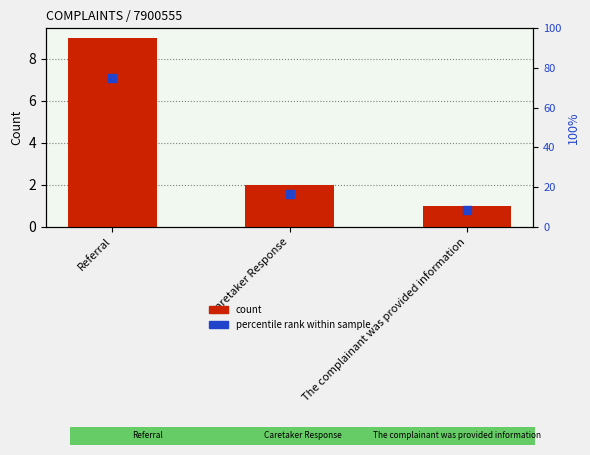

Is the value of count at Caretaker Response greater than the value of percentile rank within sample at Caretaker Response?

No